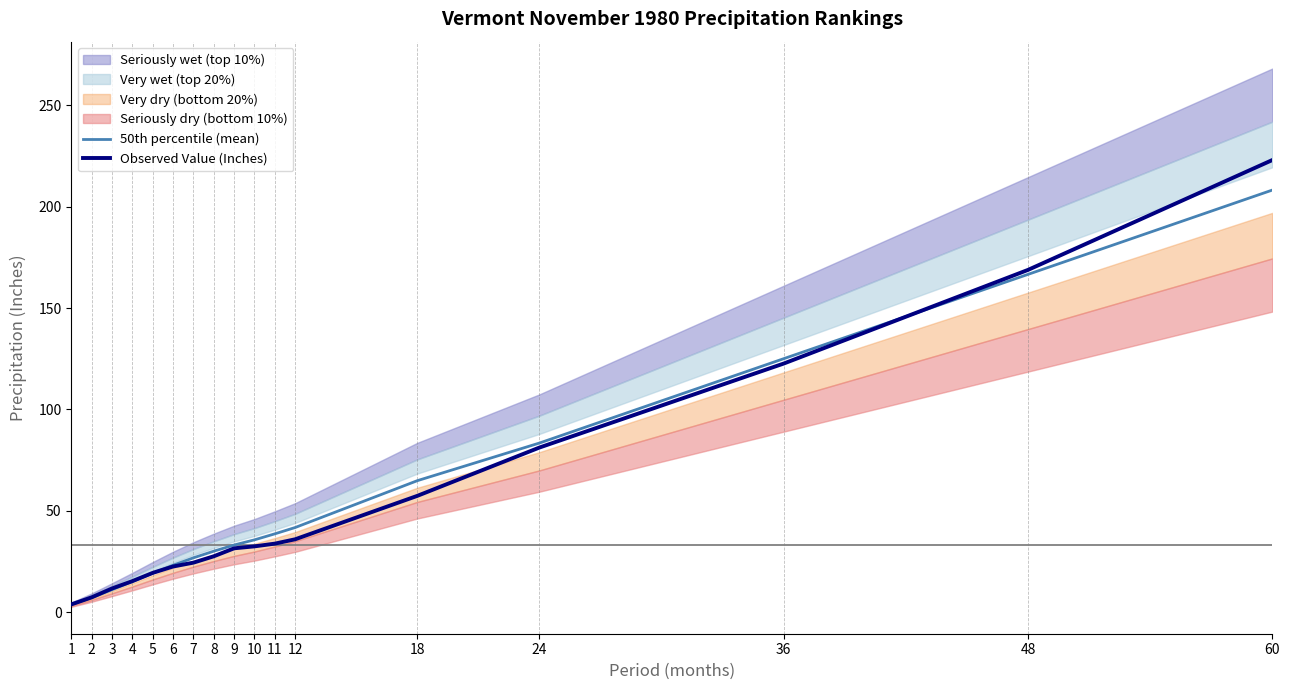

Is the value of 50th percentile (mean) at 5 greater than the value of Observed Value (Inches) at 8?

No